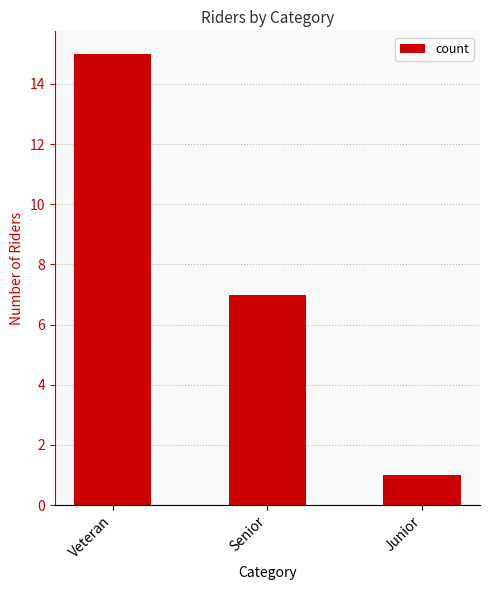

What position from the right is Veteran?

3